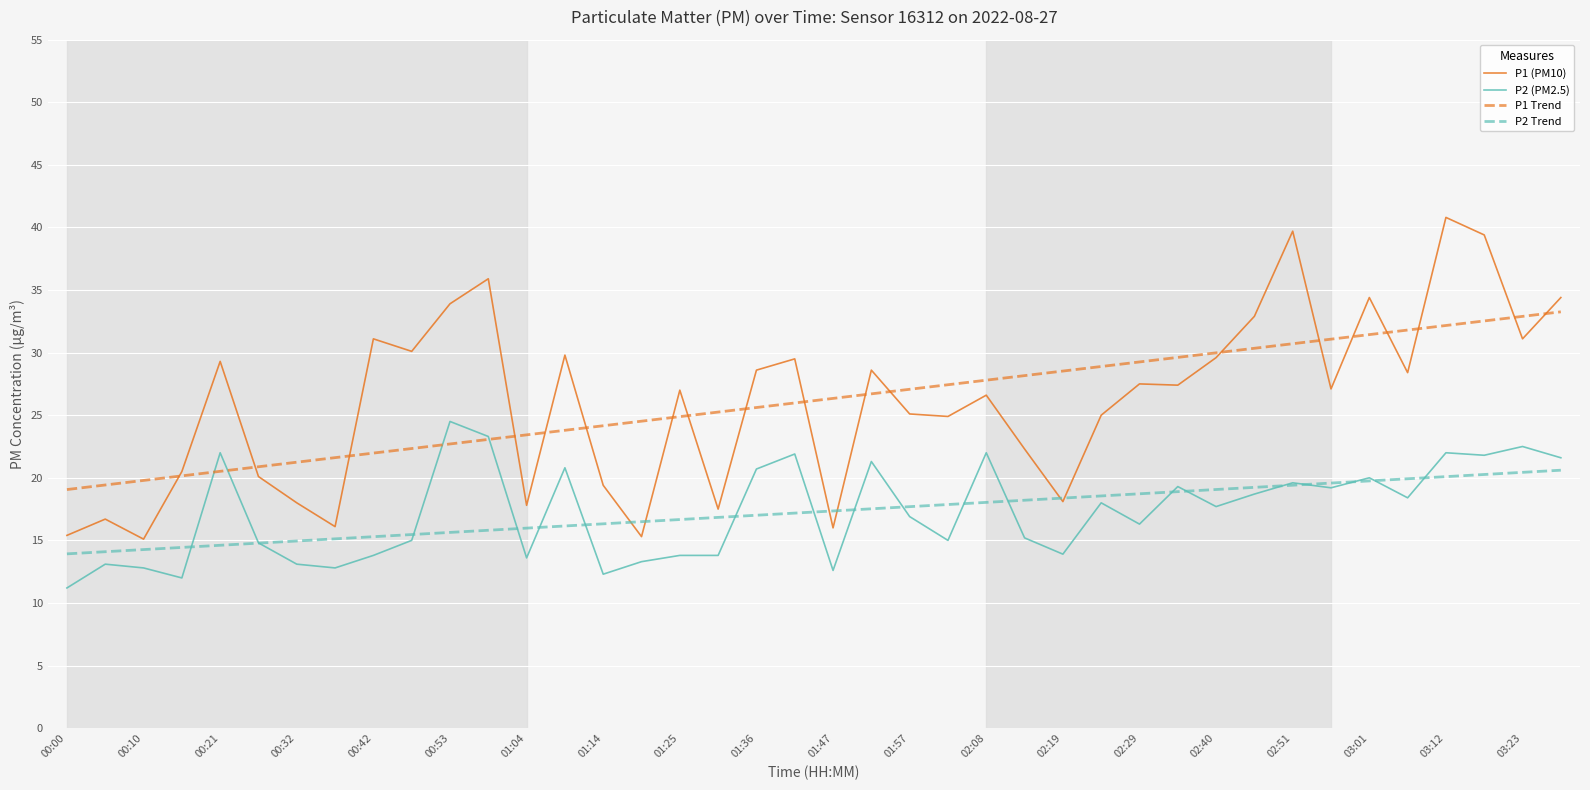

True or false: P1 (PM10) and P2 Trend cross at least once.

True